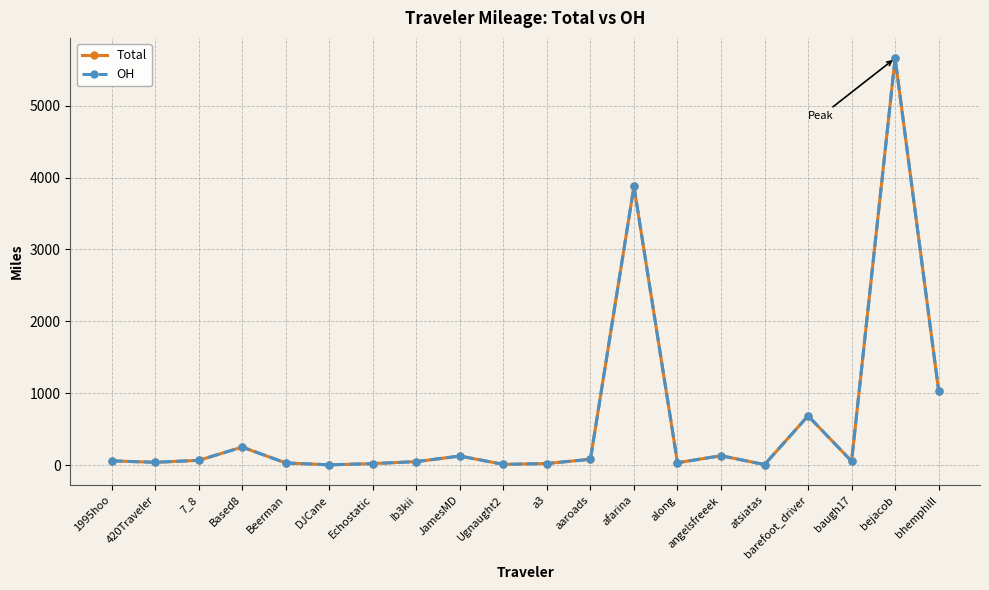

What is the total value across all series at Based8?

507.1